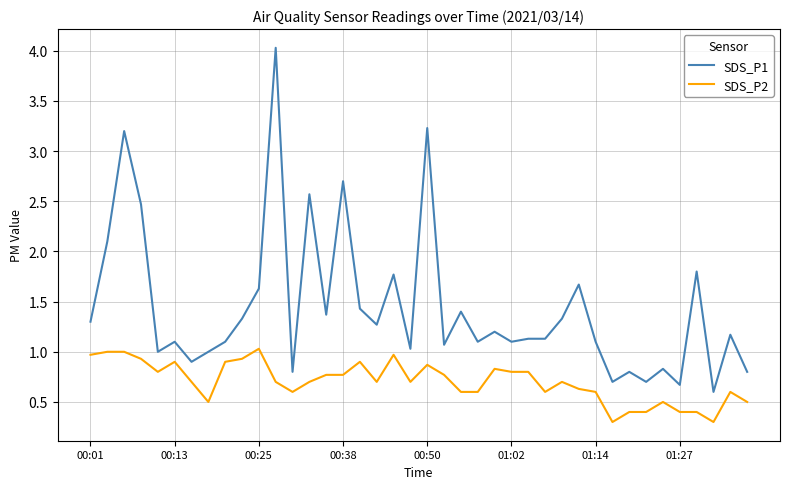

Which series has the widest spread of values?

SDS_P1